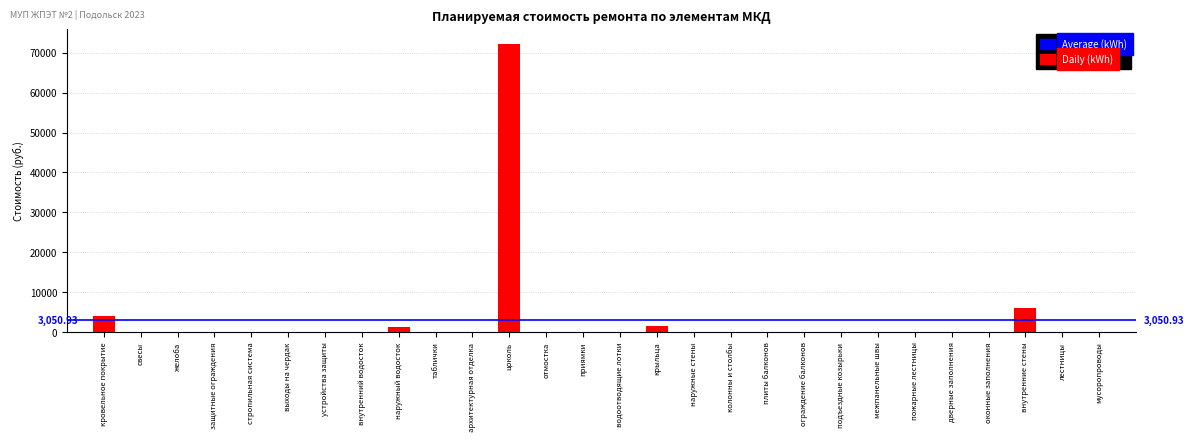

What is the sum of all values?

85143.7